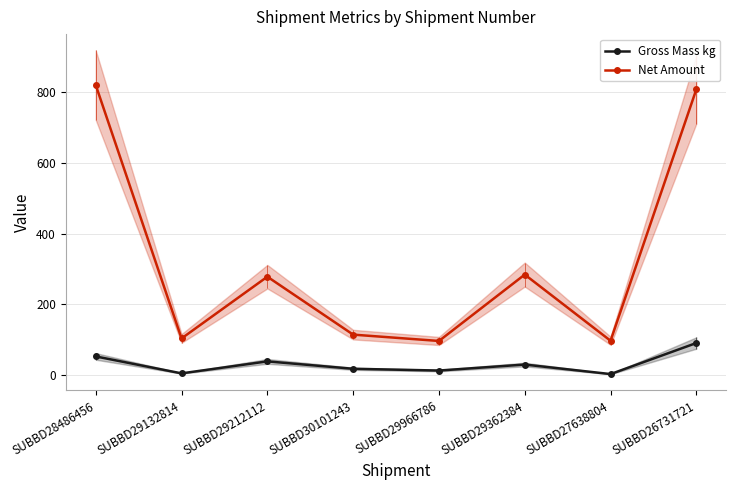

True or false: Gross Mass kg has more than 0 interior local peaks.

True